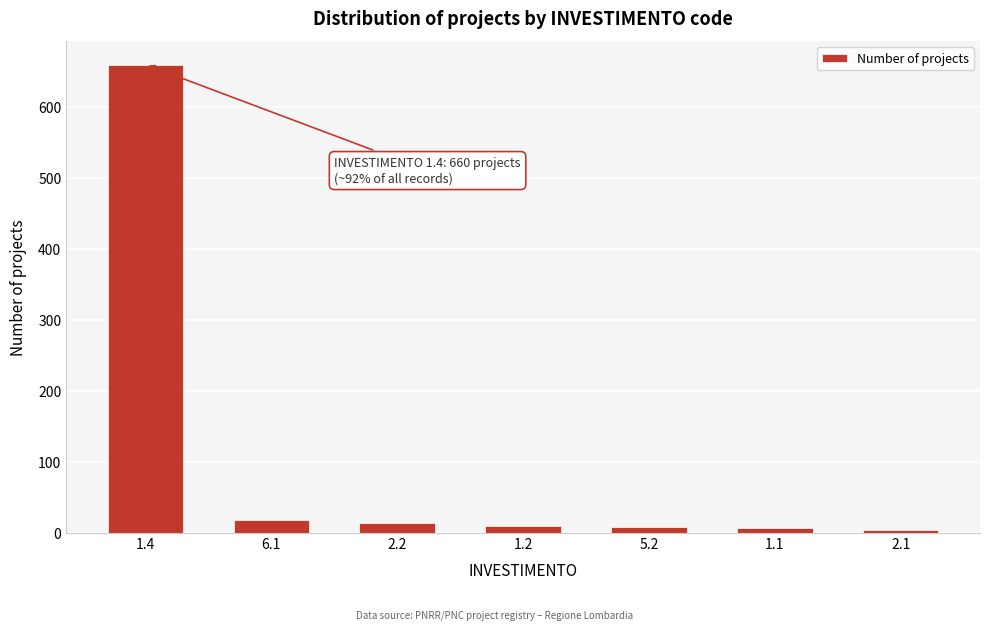

What is the difference between the second highest and minimum values?

15